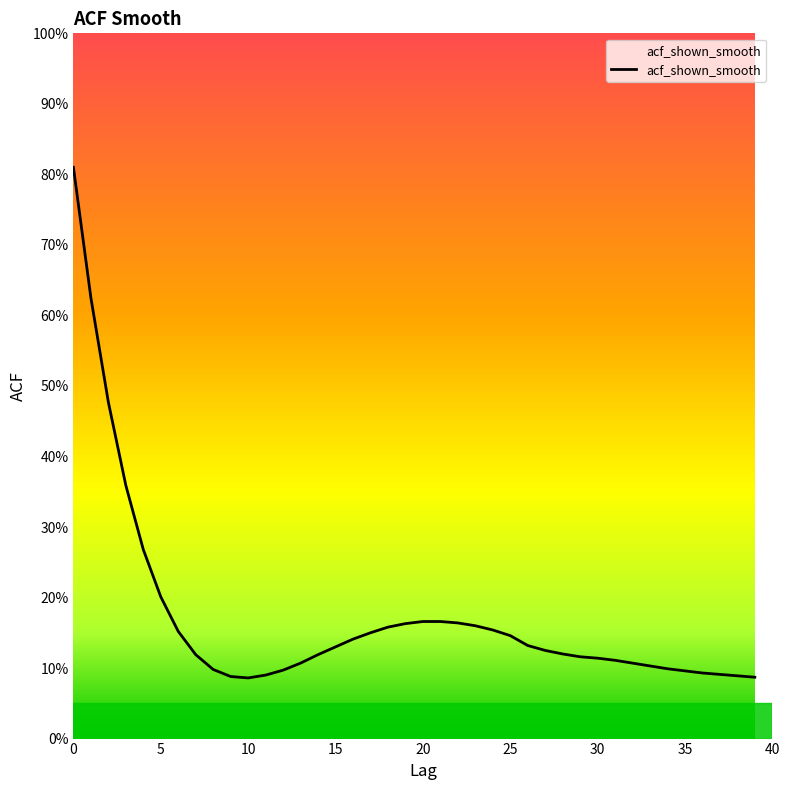

Count the values in the range 0 to 1.

40